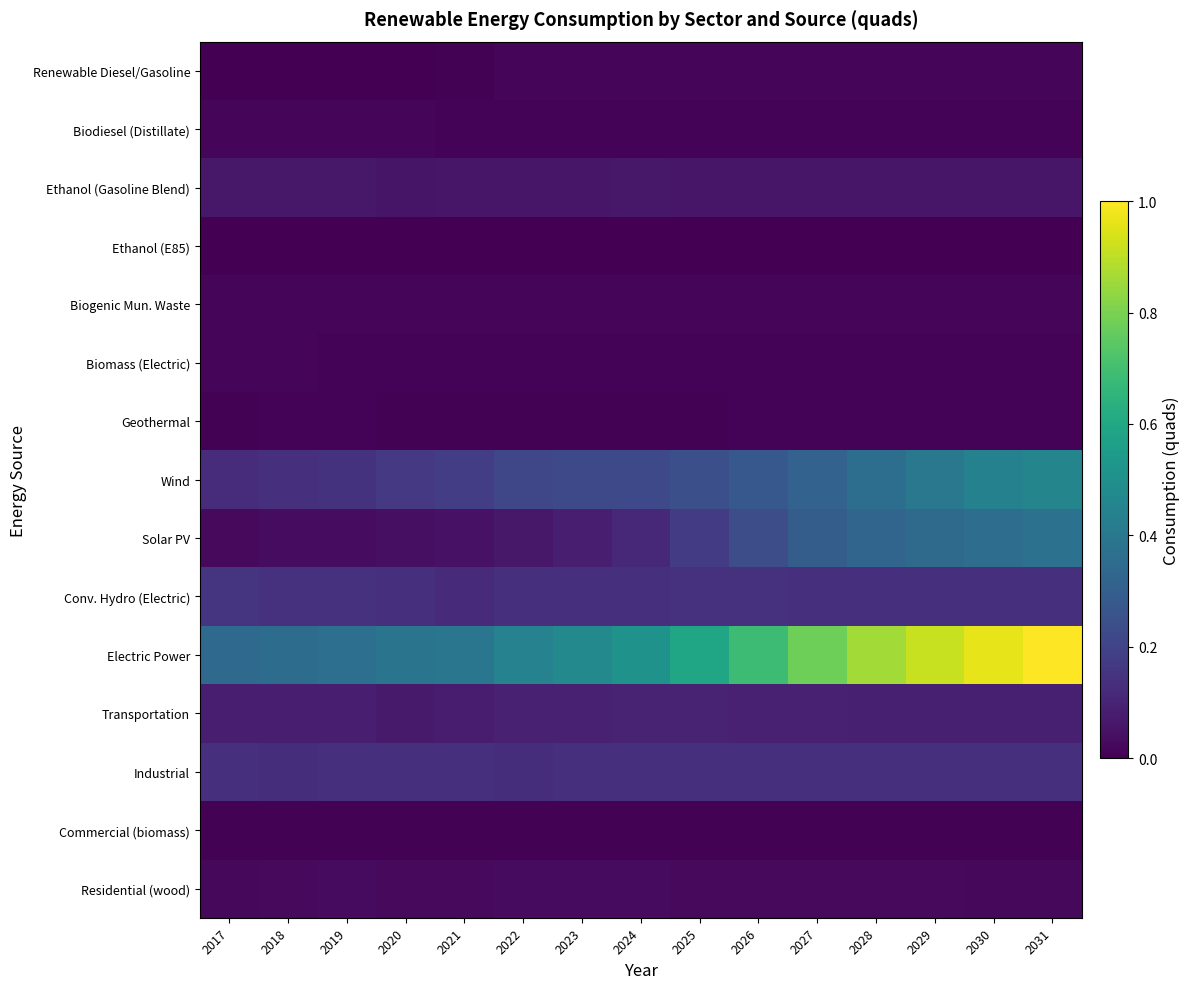

Count the number of categories in the chart.

15